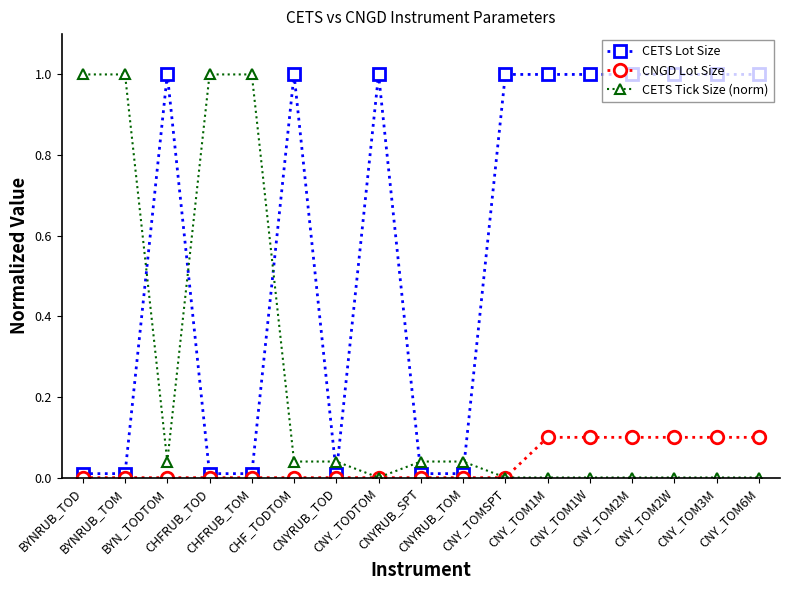

How many intersections are there between CETS Tick Size (norm) and CETS Lot Size?

7